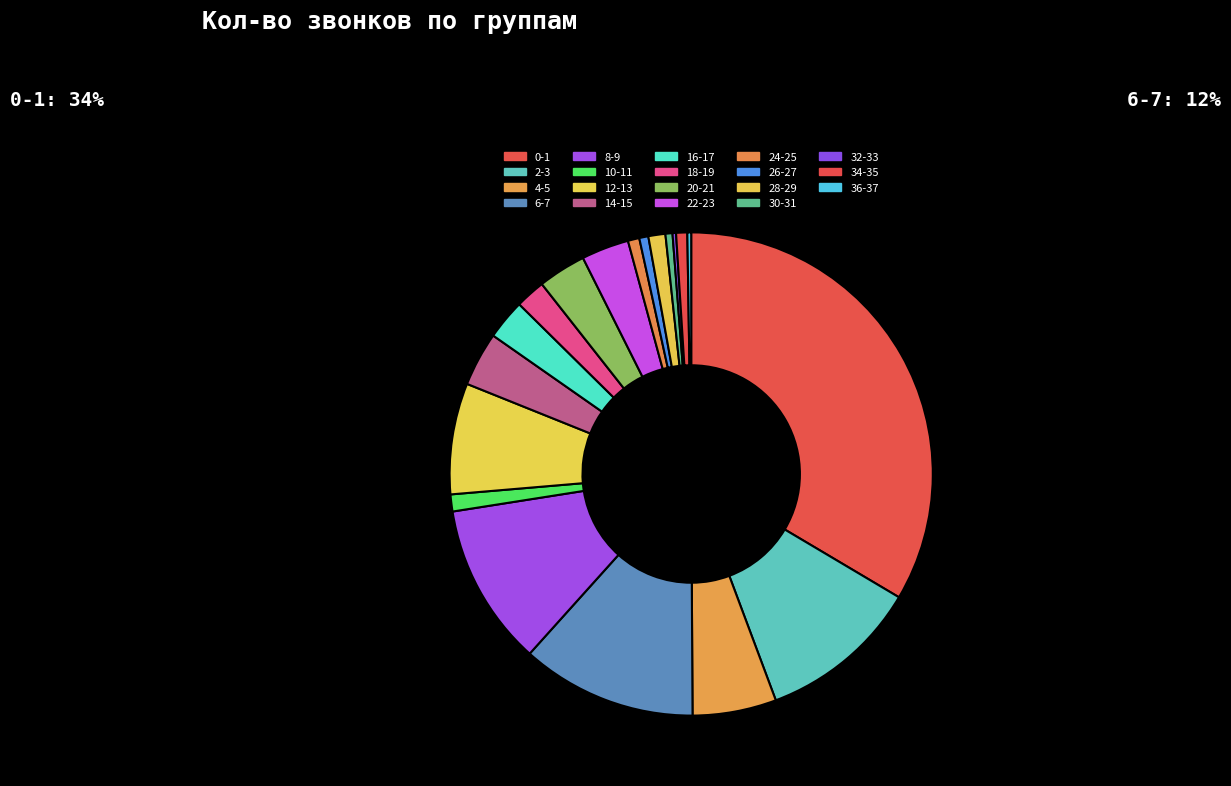

What percentage is the 14-15 slice, to the nearest percent?

4%